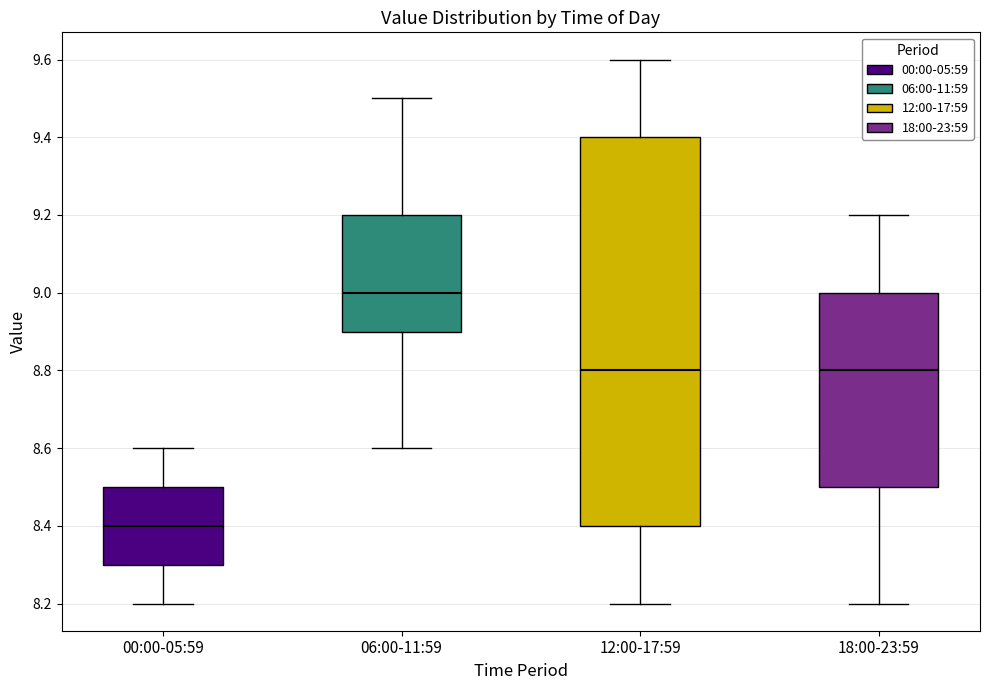

Which box is the tallest, from its lower edge to its upper edge?

12:00-17:59